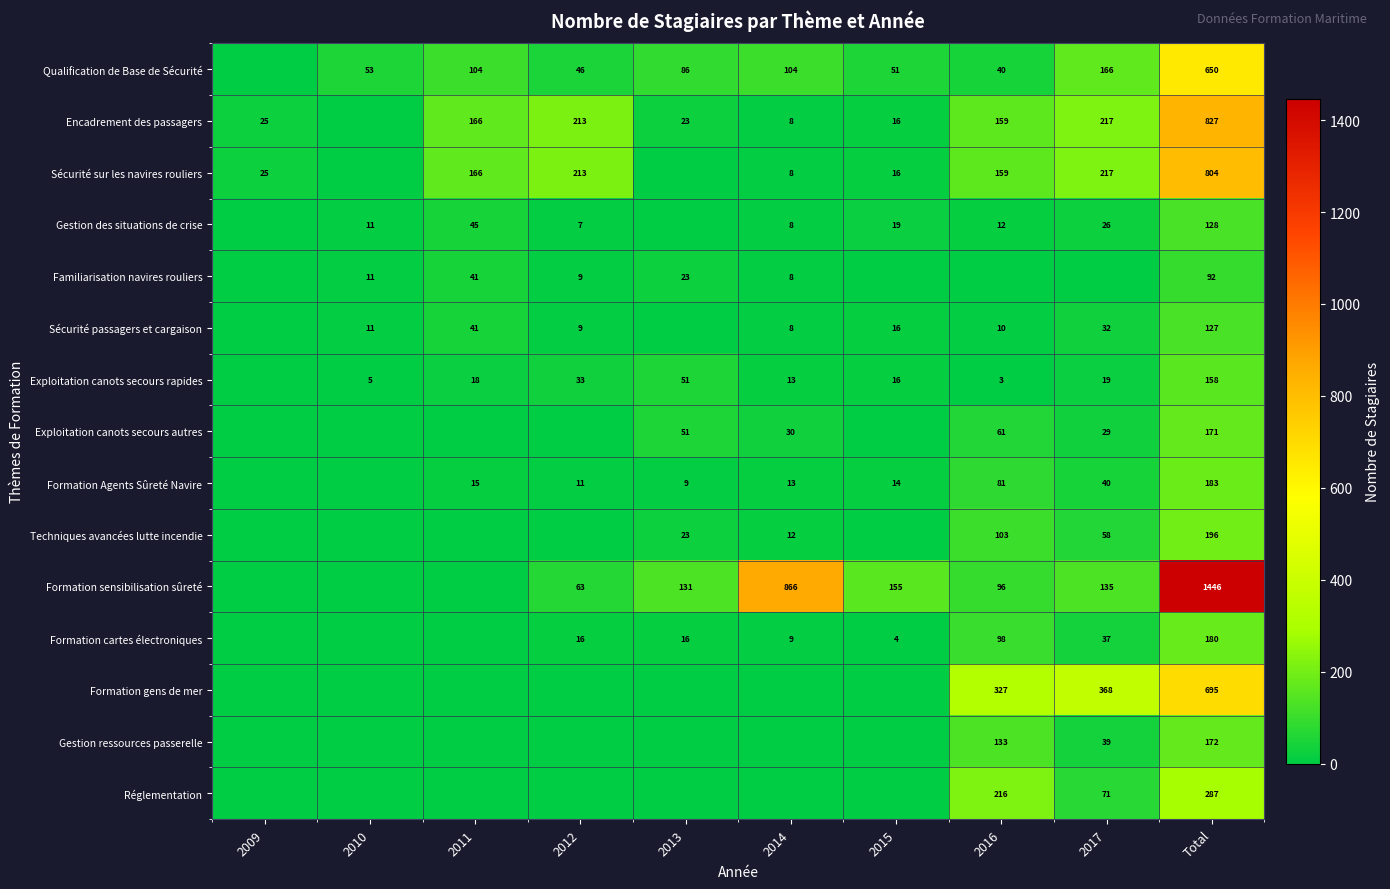

True or false: Gestion des situations de crise has a value of 68 at 2011.

False